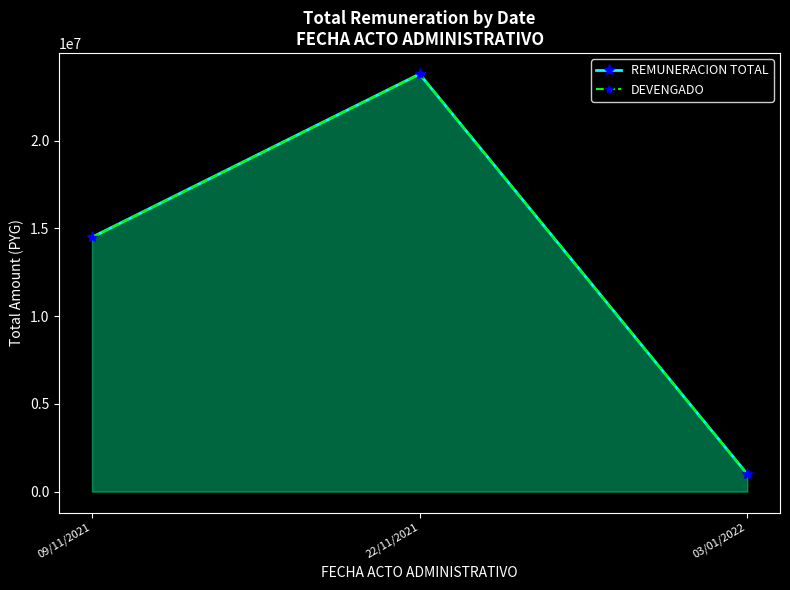

What is the label of the 2nd point from the right?

22/11/2021